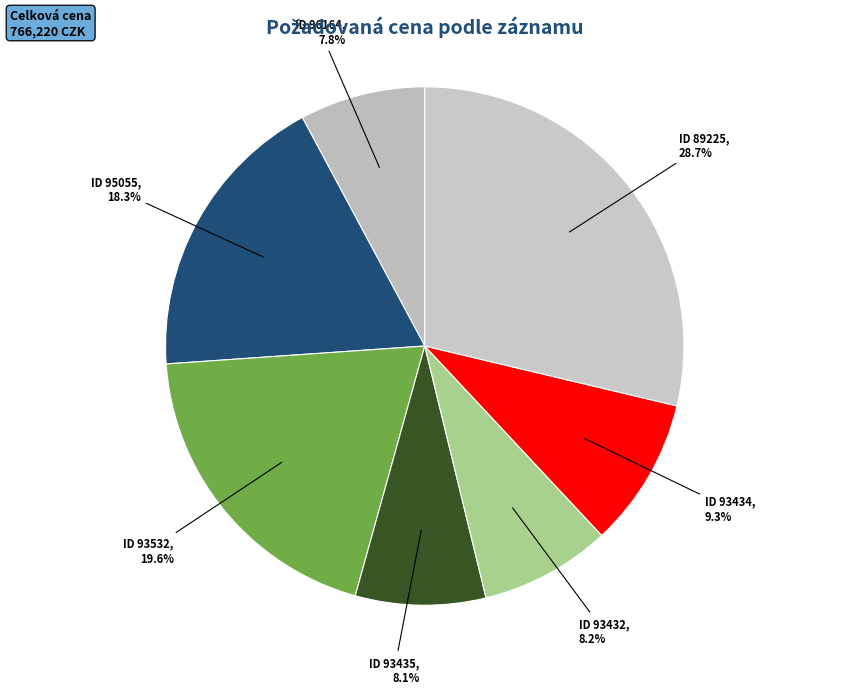

Which slice is the largest?

89225